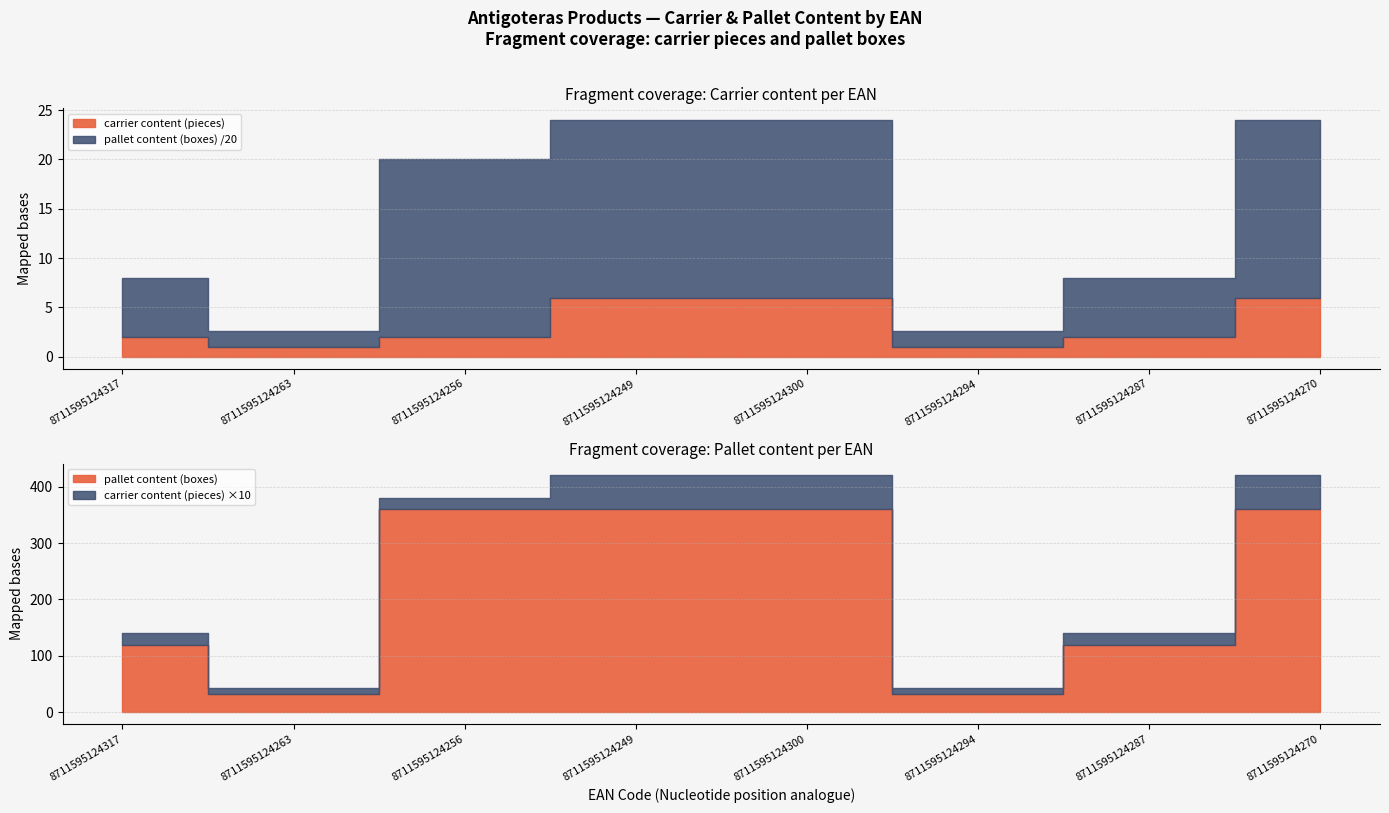

What is the sum of all pallet content (boxes) values?

1746